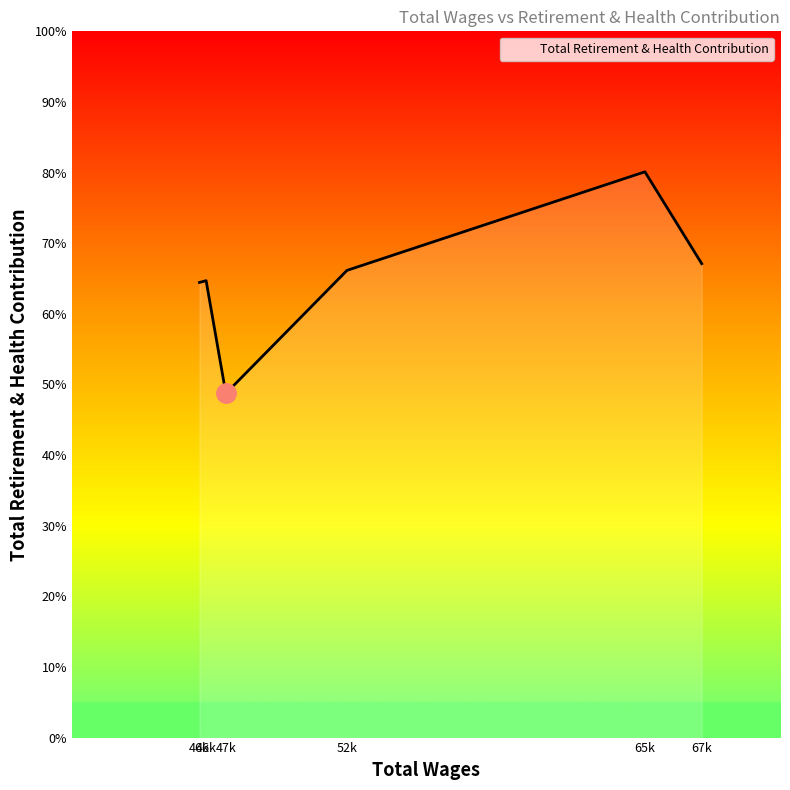

At which label is the value closest to 19325?

46165.0